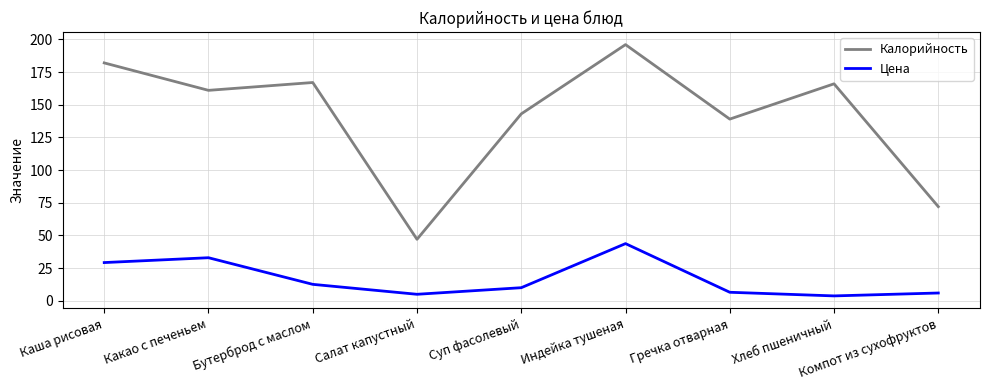

What are all the series names shown in the legend?

Калорийность, Цена